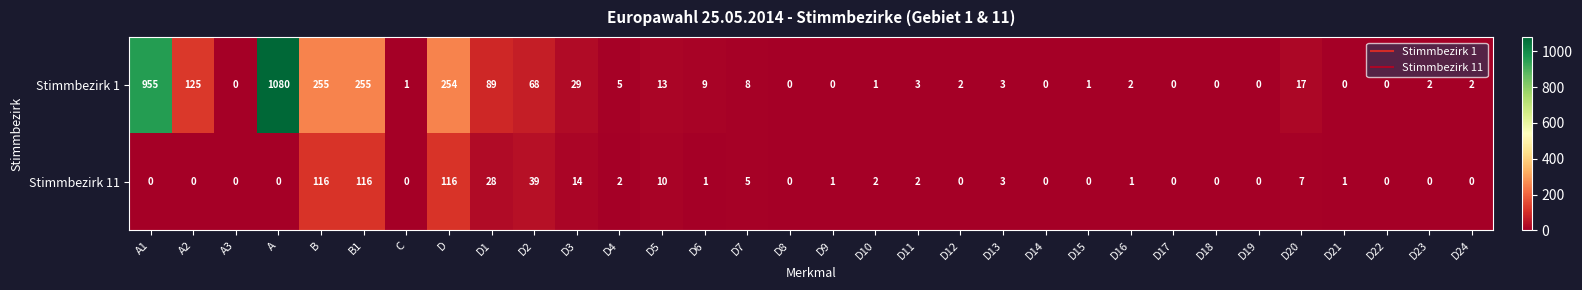

List the series in order of their overall mean, lowest first.

Stimmbezirk 11, Stimmbezirk 1